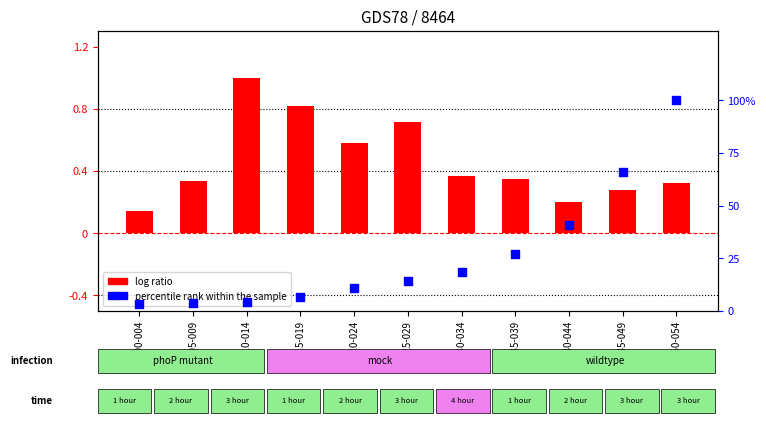

At which category is the sum across all series the highest?

050-054